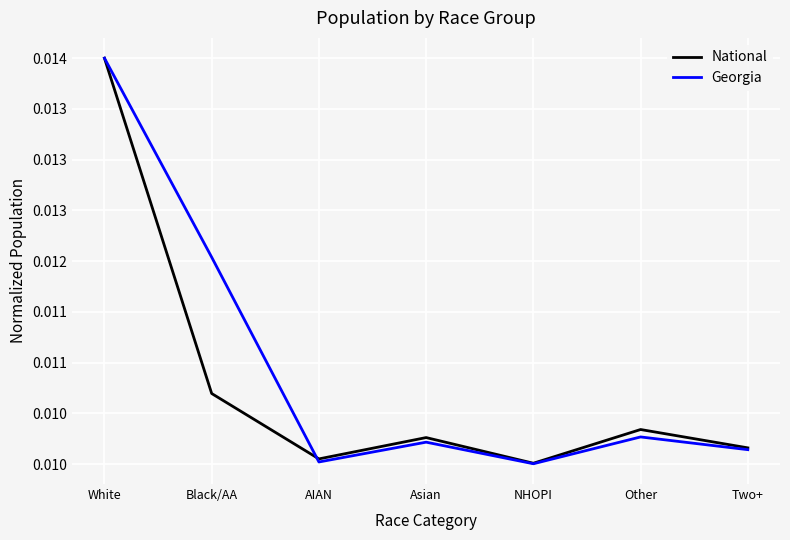

What is the sum of all Georgia values?

0.1